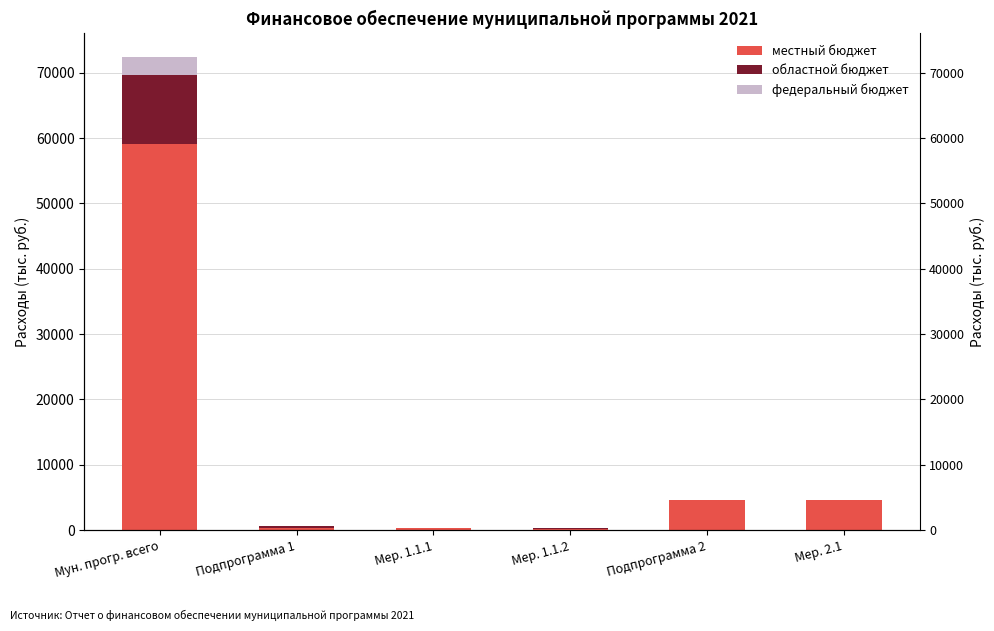

List the labels in order of областной бюджет value, largest first.

Мун. прогр. всего, Подпрограмма 1, Мер. 1.1.2, Мер. 1.1.1, Подпрограмма 2, Мер. 2.1